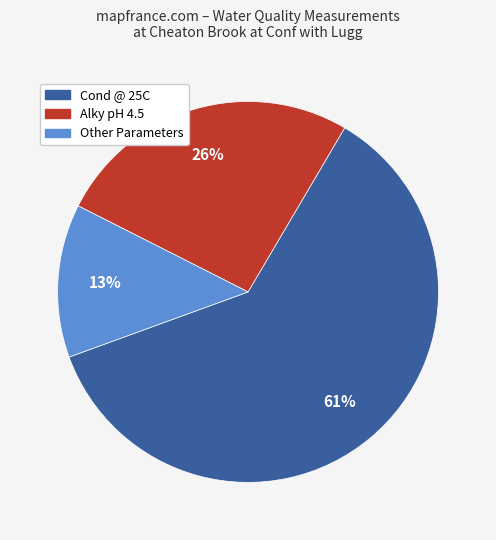

Is there any slice that represents more than half of the pie?

Yes